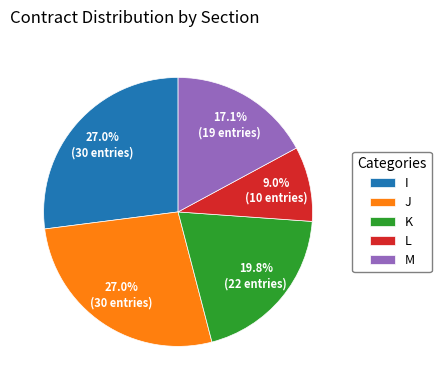

To the nearest percent, what portion does K represent?

20%